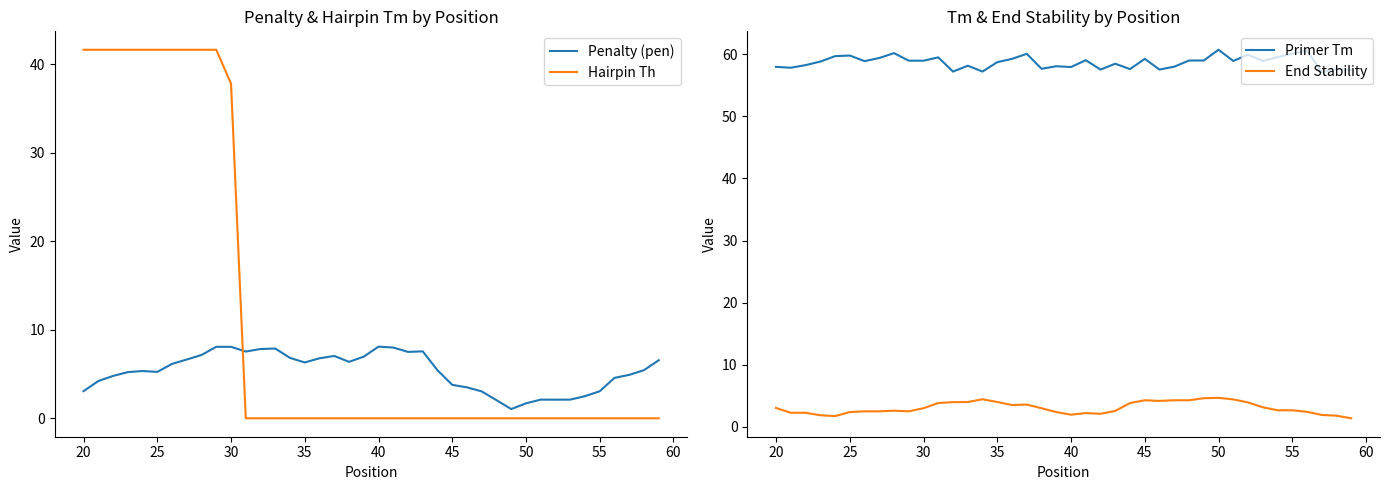

How many intersections are there between Penalty (pen) and Hairpin Th?

1